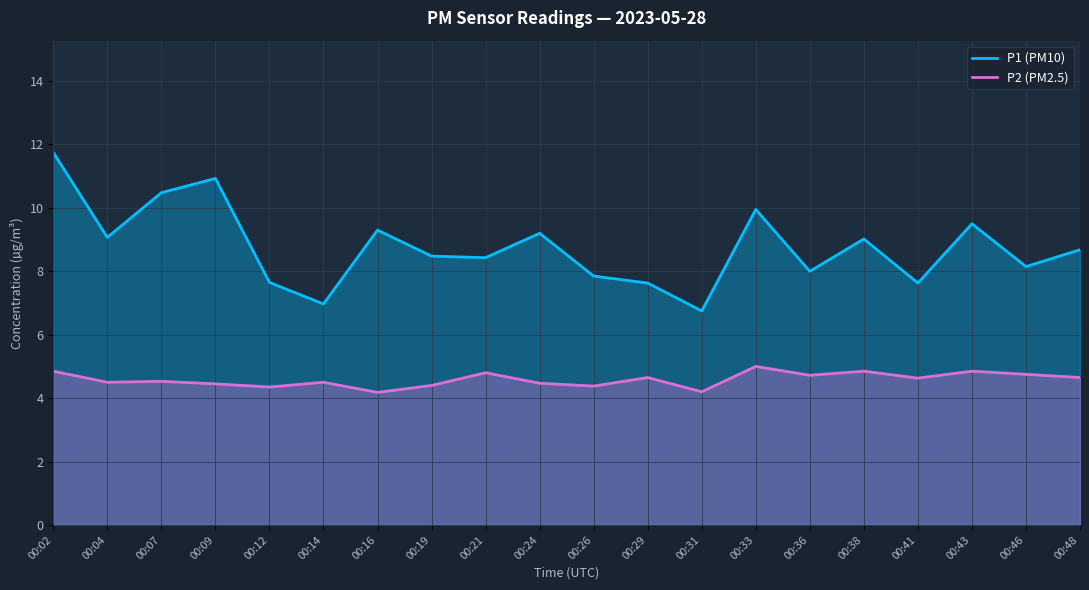

True or false: P1 (PM10) and P2 (PM2.5) intersect in this chart.

False